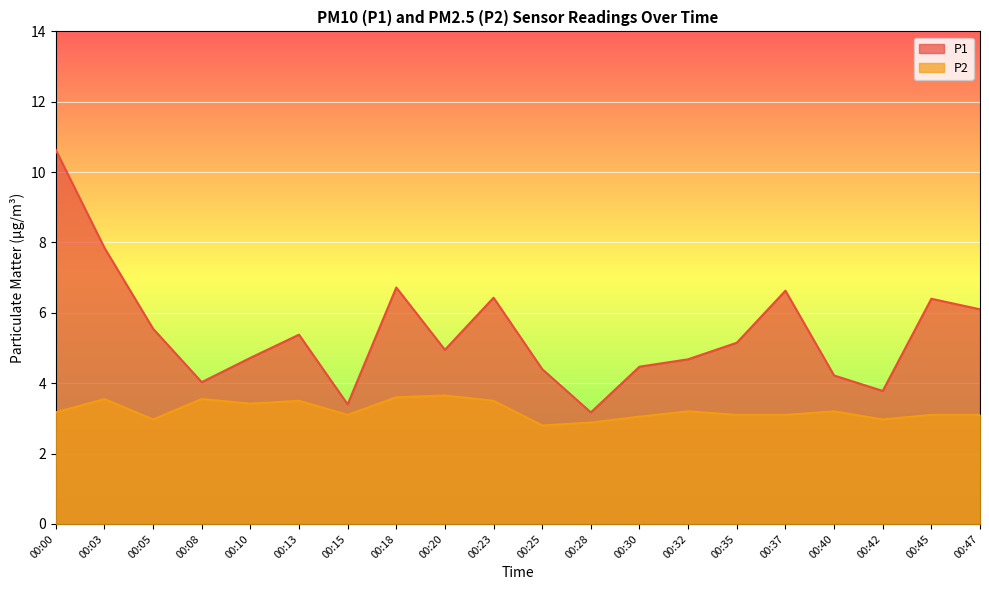

True or false: P1 and P2 cross at least once.

False